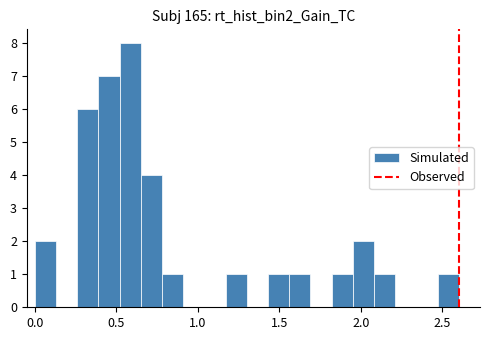

Around what value on the x-axis is the tallest bar? Give the approximate position of its centre, as read against the axis.

0.60